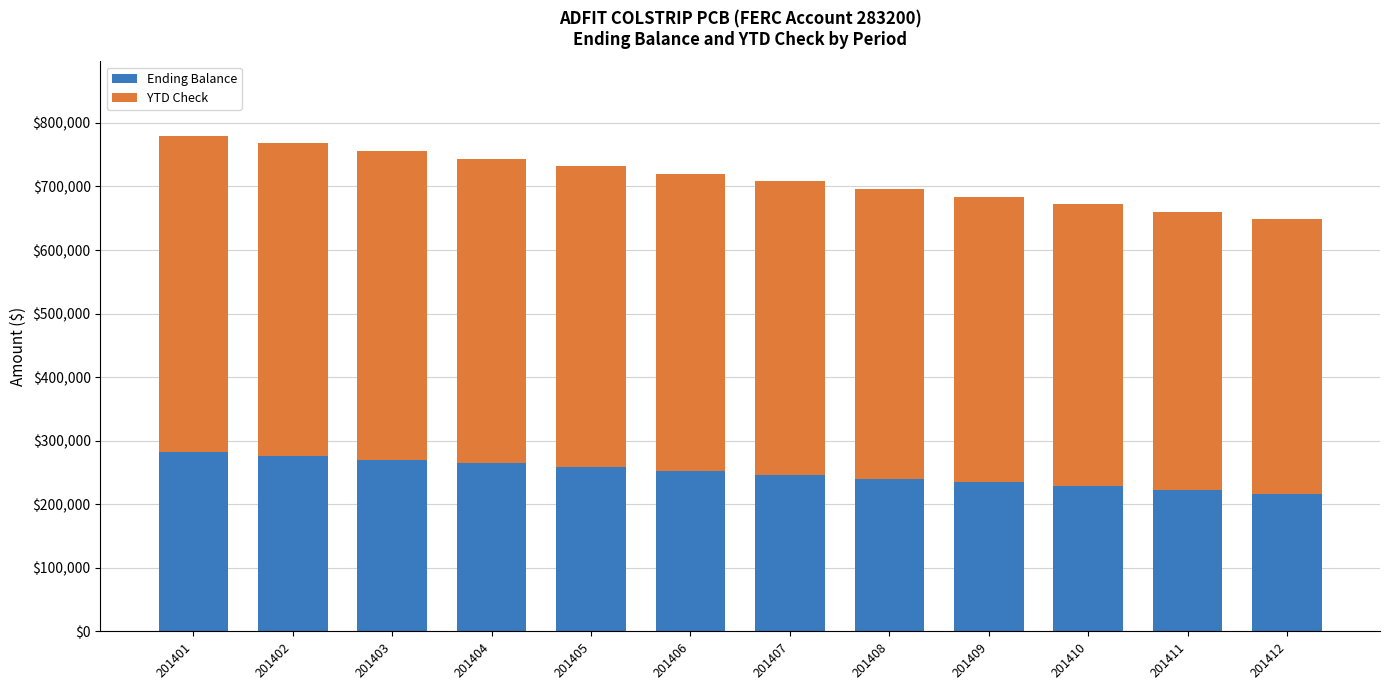

The Ending Balance series shows 222468.7 at 201411. True or false?

True